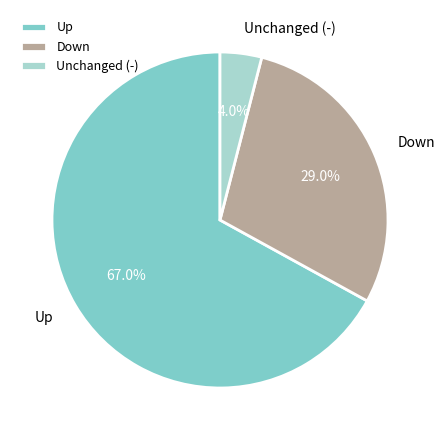

Between Down and Unchanged (-), which is larger?

Down